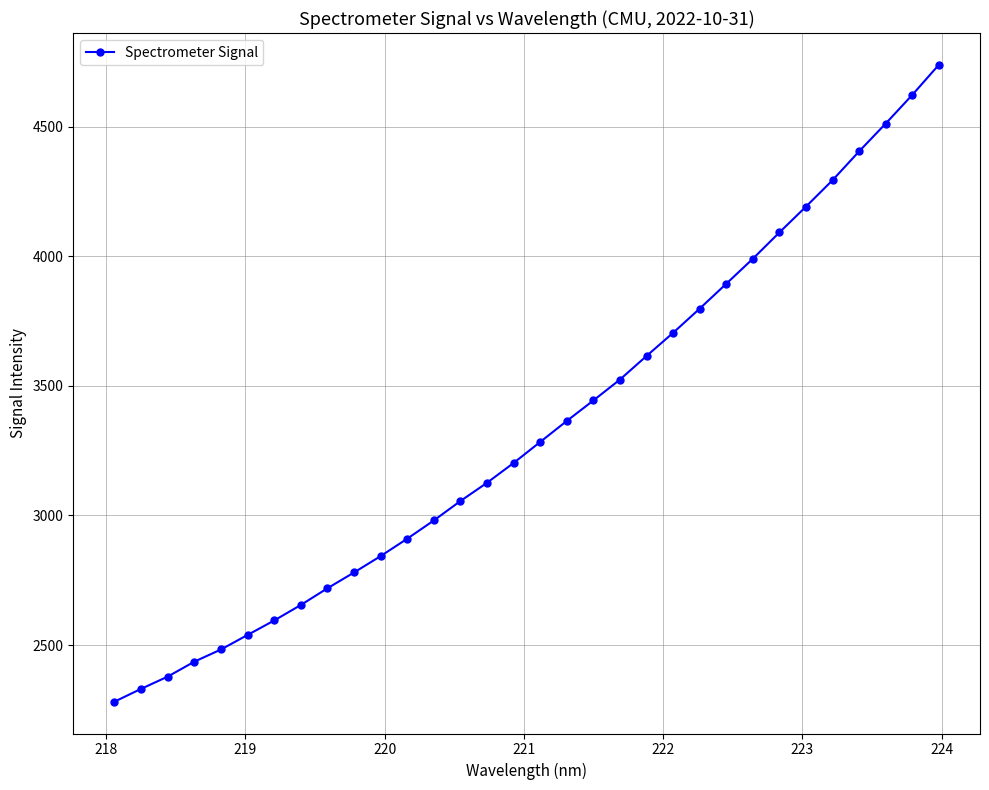

What is the minimum value shown in the chart?

2281.9